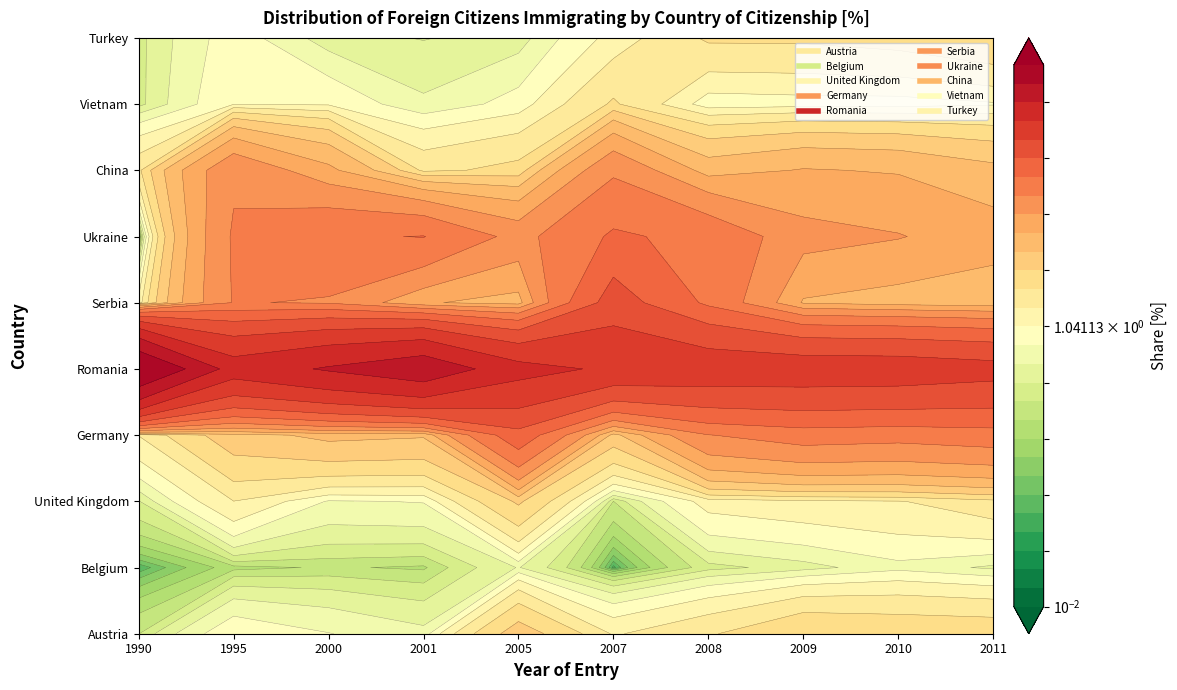

Reading left to right, what are all the values shown in this chart?

Austria: 0.3	1.0	0.8	0.6	3.1	1.4	1.9	2.6	2.4	2.4
Belgium: 0.0	0.2	0.2	0.2	0.6	0.0	0.4	0.5	0.7	0.5
United Kingdom: 0.4	1.4	0.7	0.8	2.8	0.3	1.2	1.3	1.4	1.8
Germany: 1.4	3.2	3.9	3.7	15.1	3.1	9.0	10.5	10.1	10.8
Romania: 79.5	36.4	44.1	52.4	34.8	29.8	28.1	27.8	27.6	25.8
Serbia: 1.1	9.3	8.8	5.1	4.3	19.4	11.6	4.7	4.2	3.9
Ukraine: 0.0	9.5	12.0	12.5	8.1	12.9	11.5	7.4	6.8	5.7
China: 1.8	8.6	5.3	1.8	2.1	8.6	4.3	5.0	4.8	3.9
Vietnam: 0.4	1.0	1.0	0.6	0.9	2.0	0.8	0.9	0.9	1.0
Turkey: 0.4	0.9	0.5	0.4	0.5	1.2	2.0	2.0	2.2	2.6